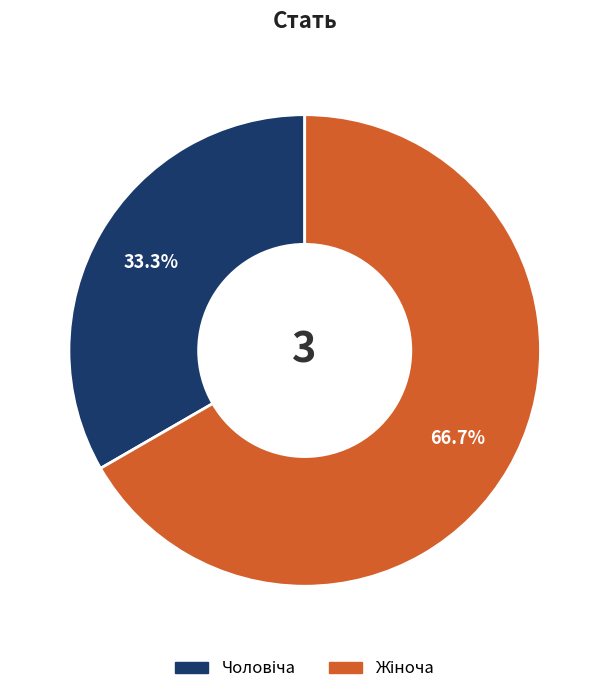

Is there any slice that represents more than half of the pie?

Yes